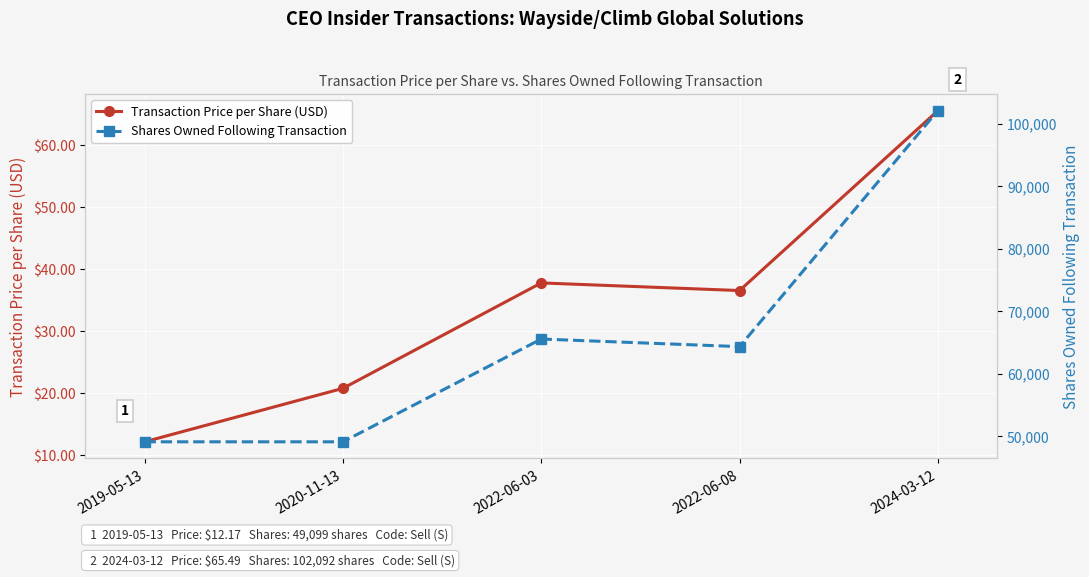

What is the sum of all Transaction Price per Share (USD) values?

172.7